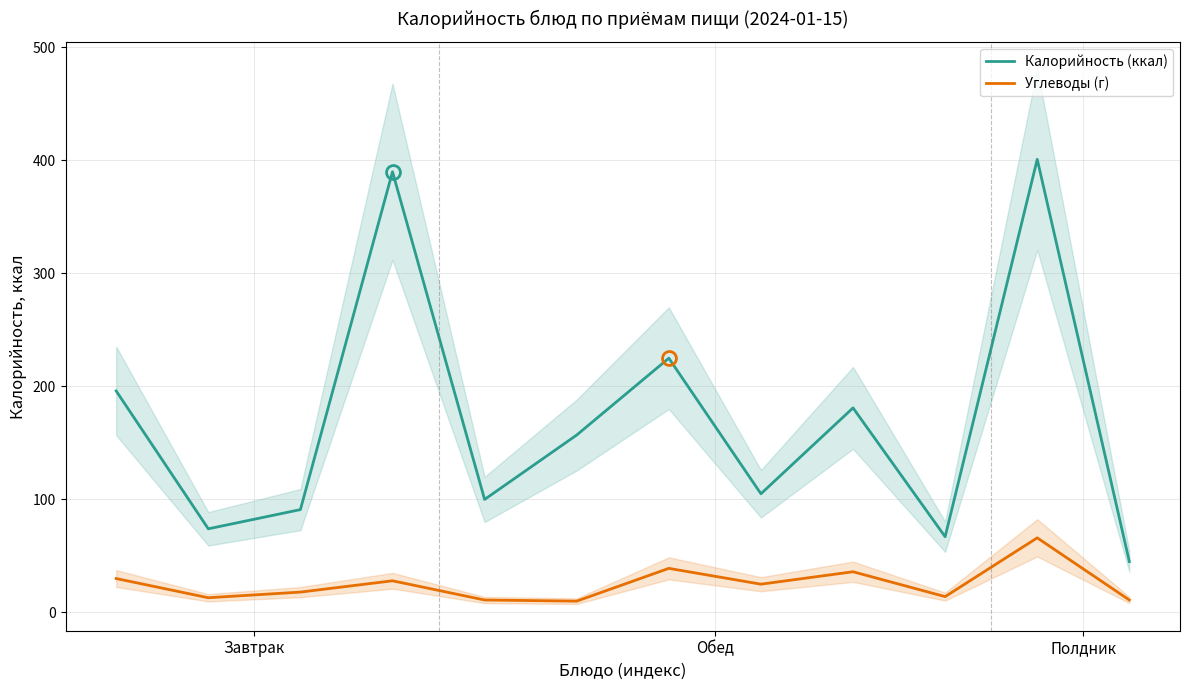

Is the value of Углеводы (г) at 4 greater than the value of Калорийность (ккал) at 10?

No